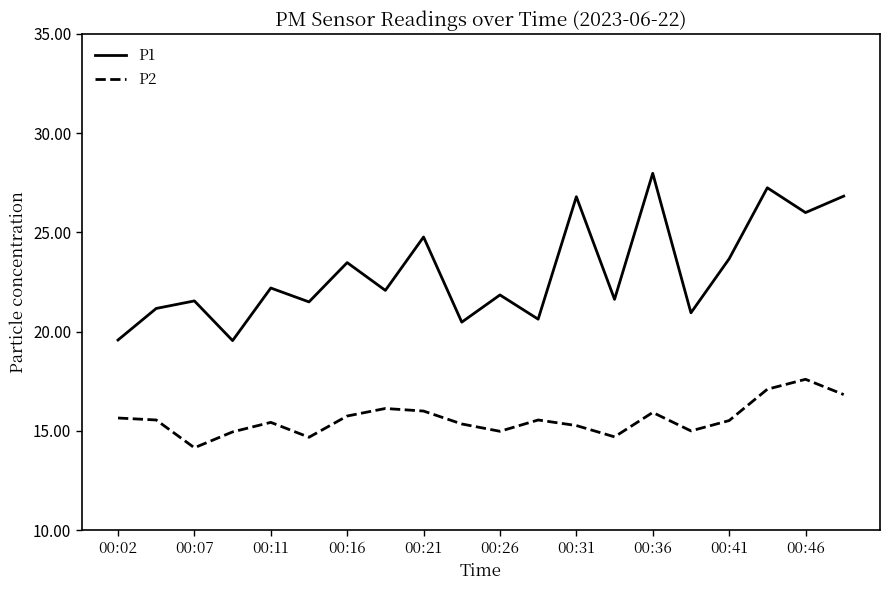

Which series has the widest spread of values?

P1